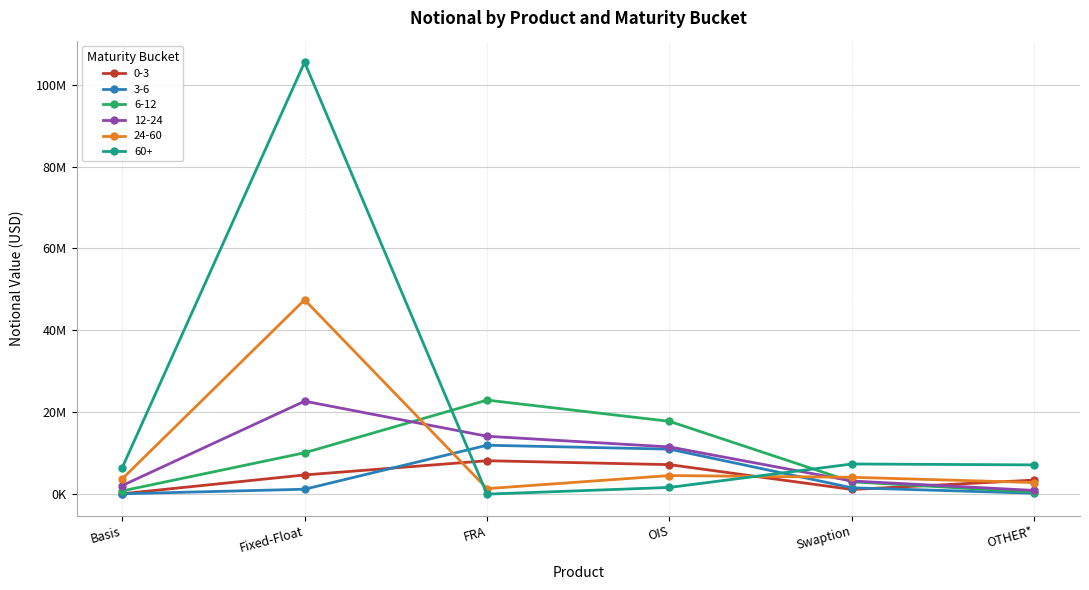

What are all the series names shown in the legend?

0-3, 3-6, 6-12, 12-24, 24-60, 60+